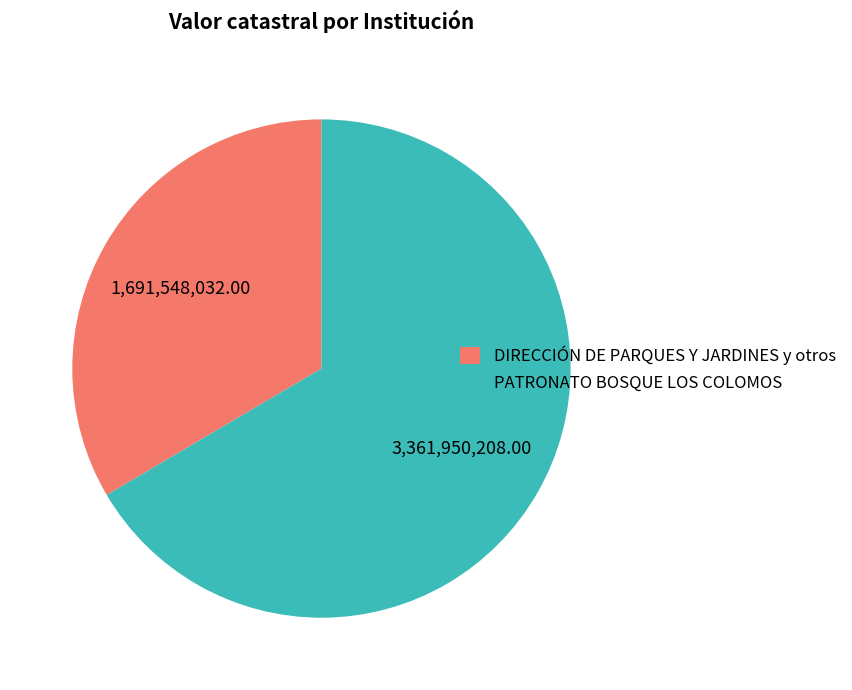

Rank the categories by value from highest to lowest.

PATRONATO BOSQUE LOS COLOMOS, DIRECCIÓN DE PARQUES Y JARDINES y otros